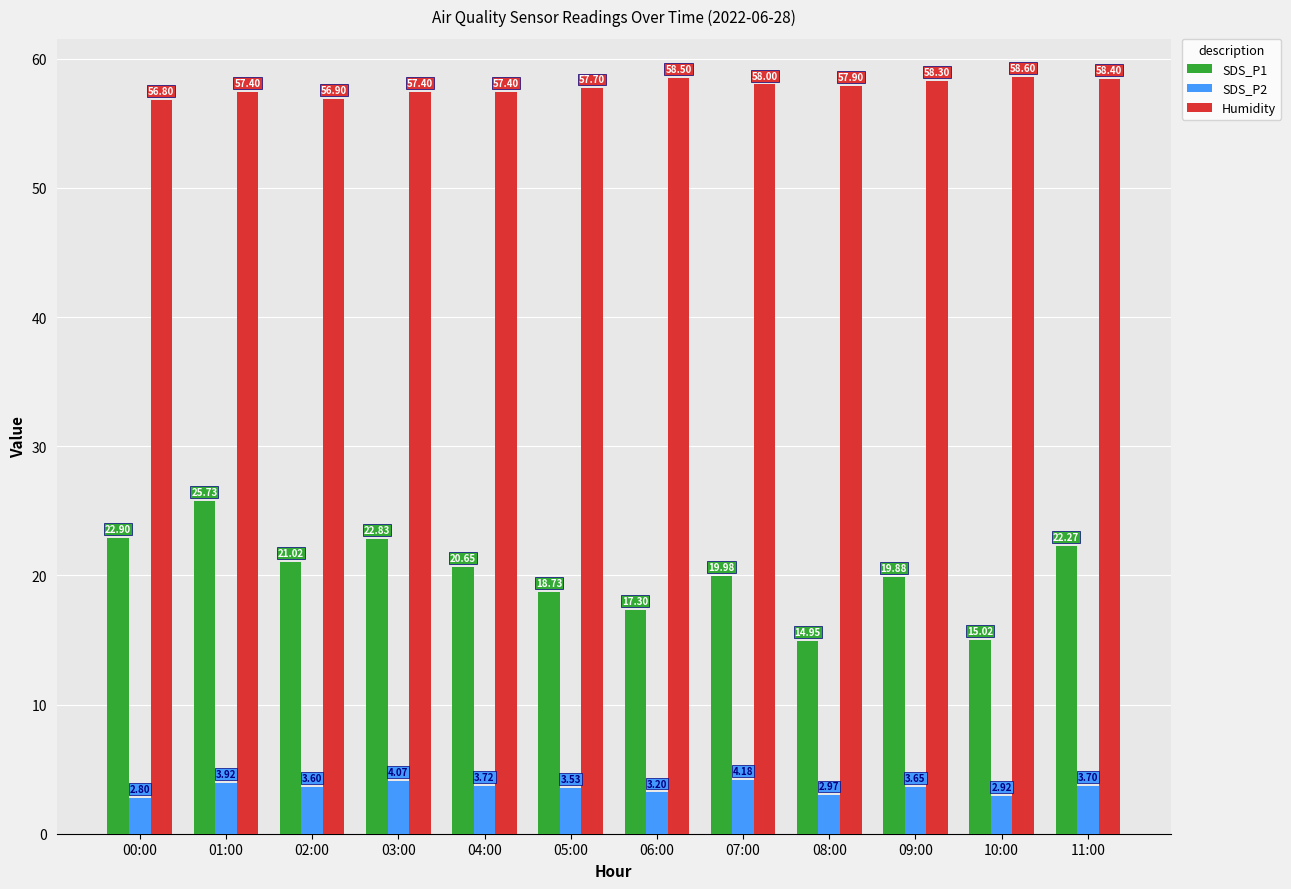

What is the difference between the second highest and minimum values in the Humidity series?

1.7